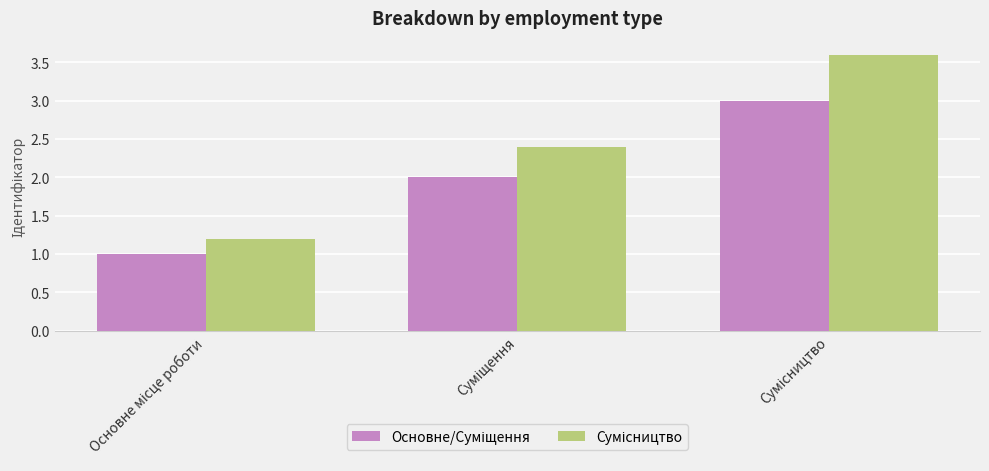

What is the greatest value displayed?

3.6